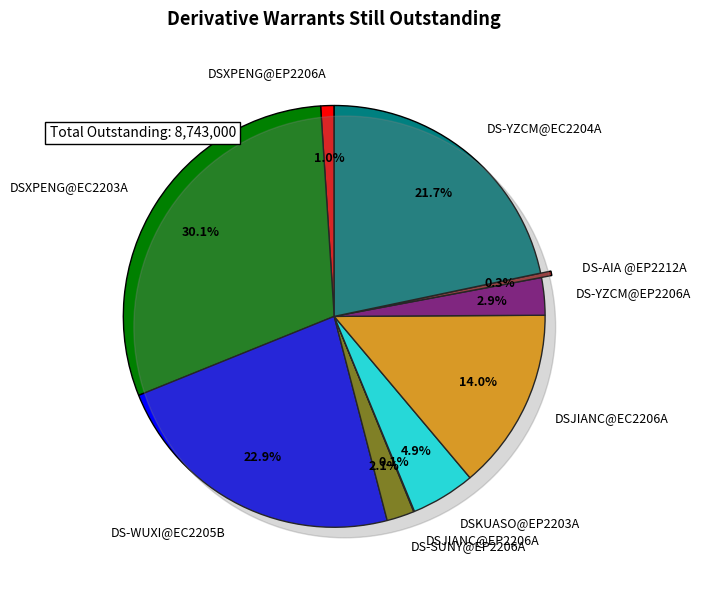

To the nearest percent, what portion does DS-SUNY@EP2206A represent?

2%